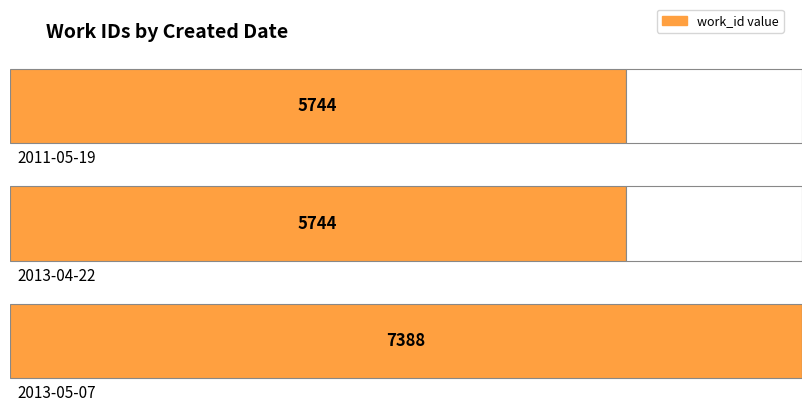

List the labels in order of value, smallest first.

2011-05-19, 2013-04-22, 2013-05-07